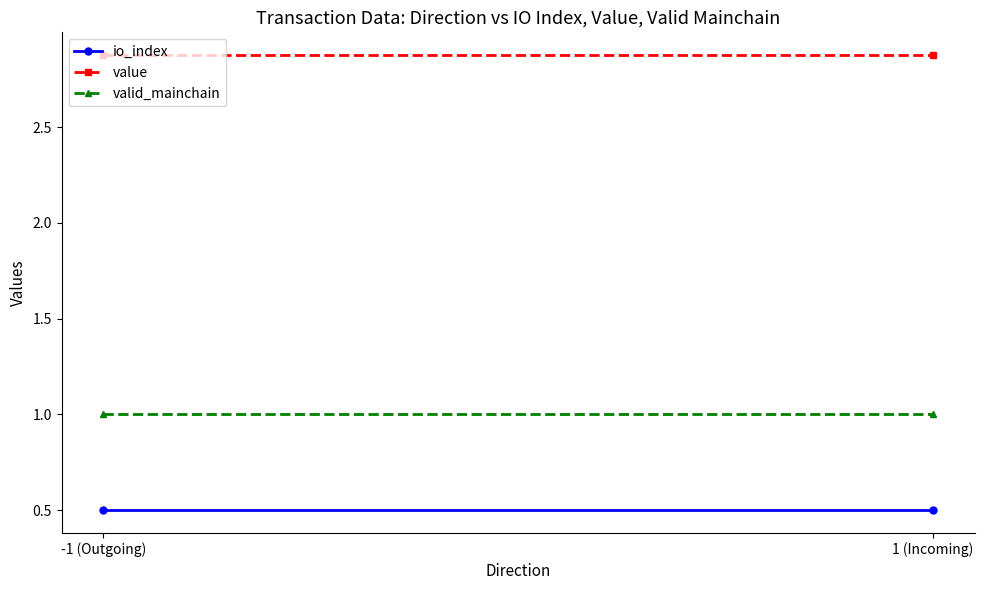

What is the label of the 2nd point from the right?

-1 (Outgoing)